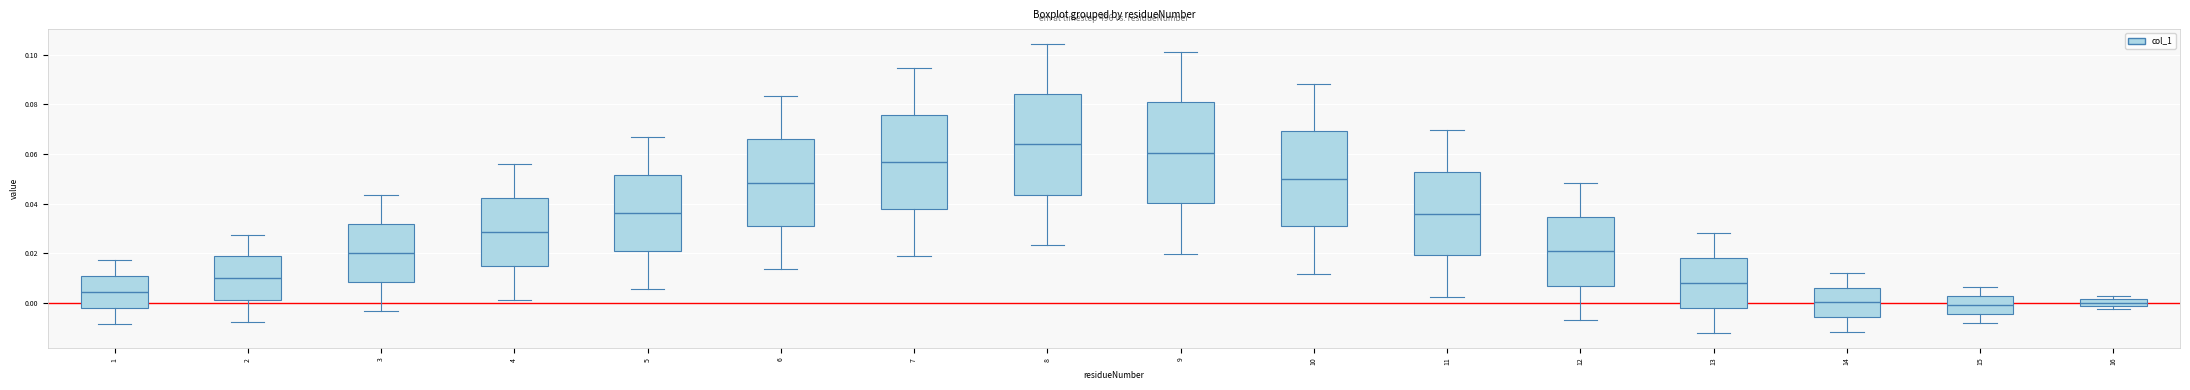

Where does the lower whisker of the box at x = 14 end on the y-axis? The values are not printed on the chart, so give them approximately, as read against the axis.

-0.012